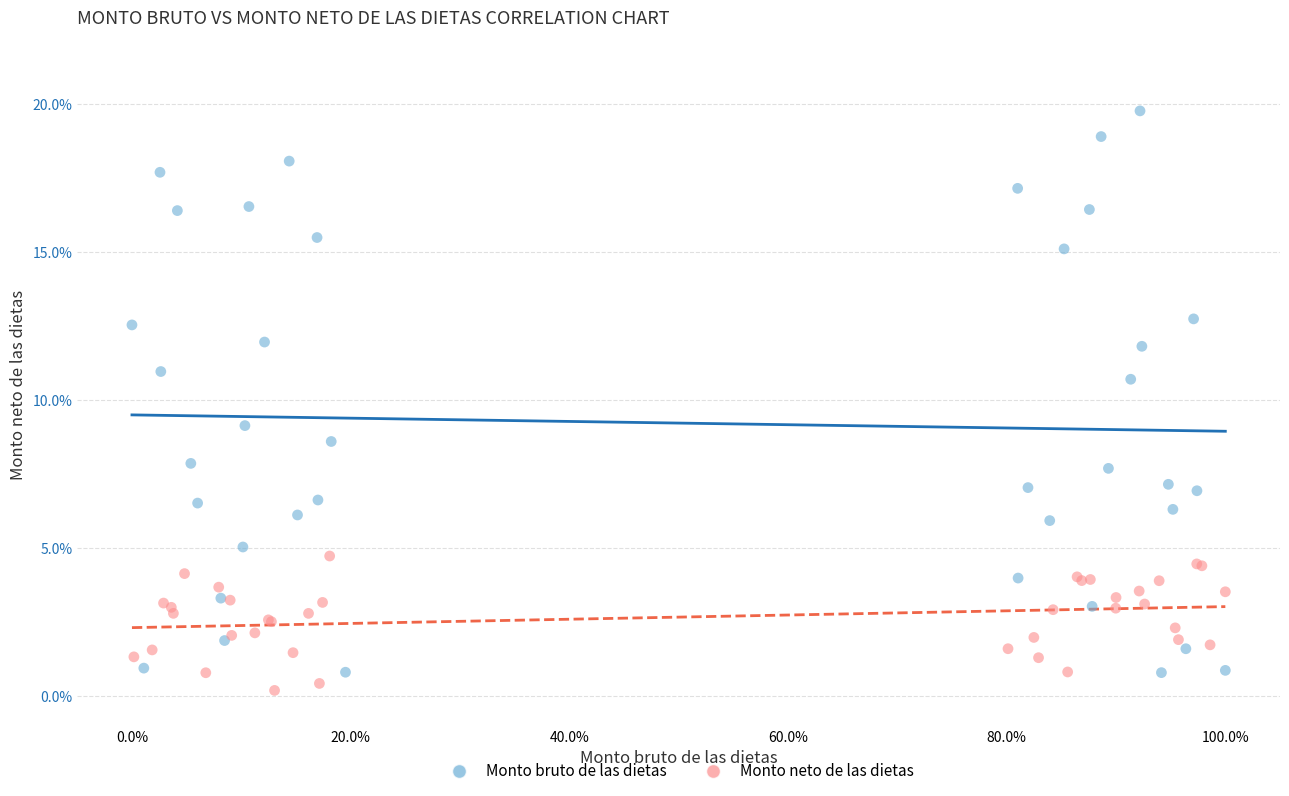

Which series contains the highest Y value?

Monto bruto de las dietas